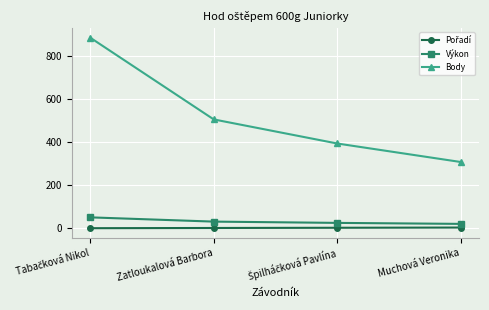

Which series has the widest spread of values?

Body